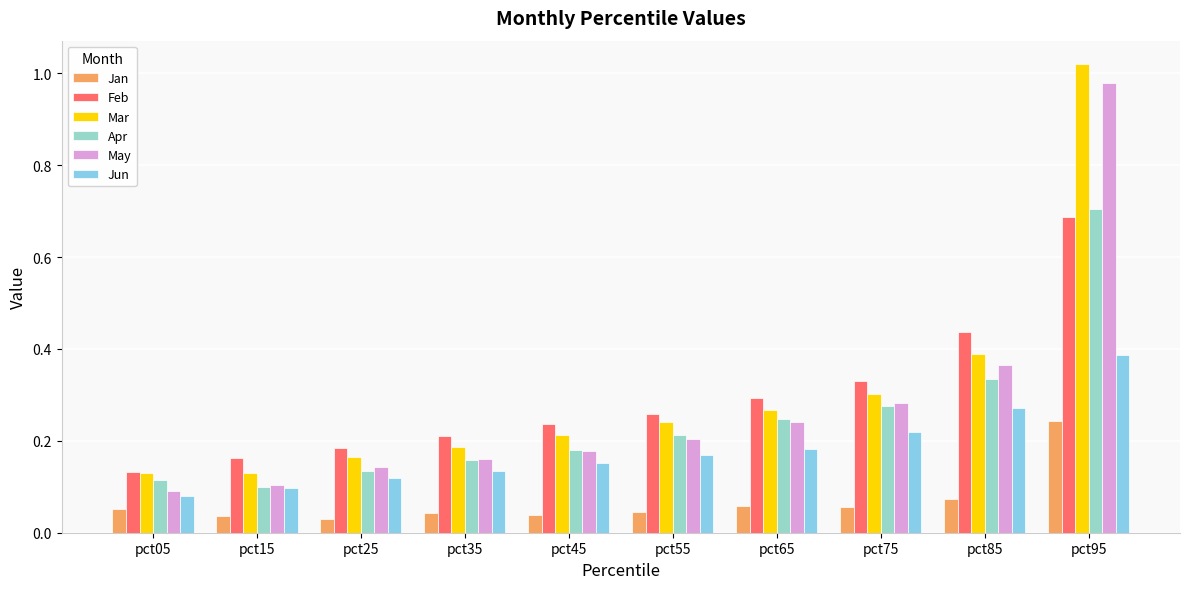

What is the sum of the Feb values at pct95 and pct05?

0.8